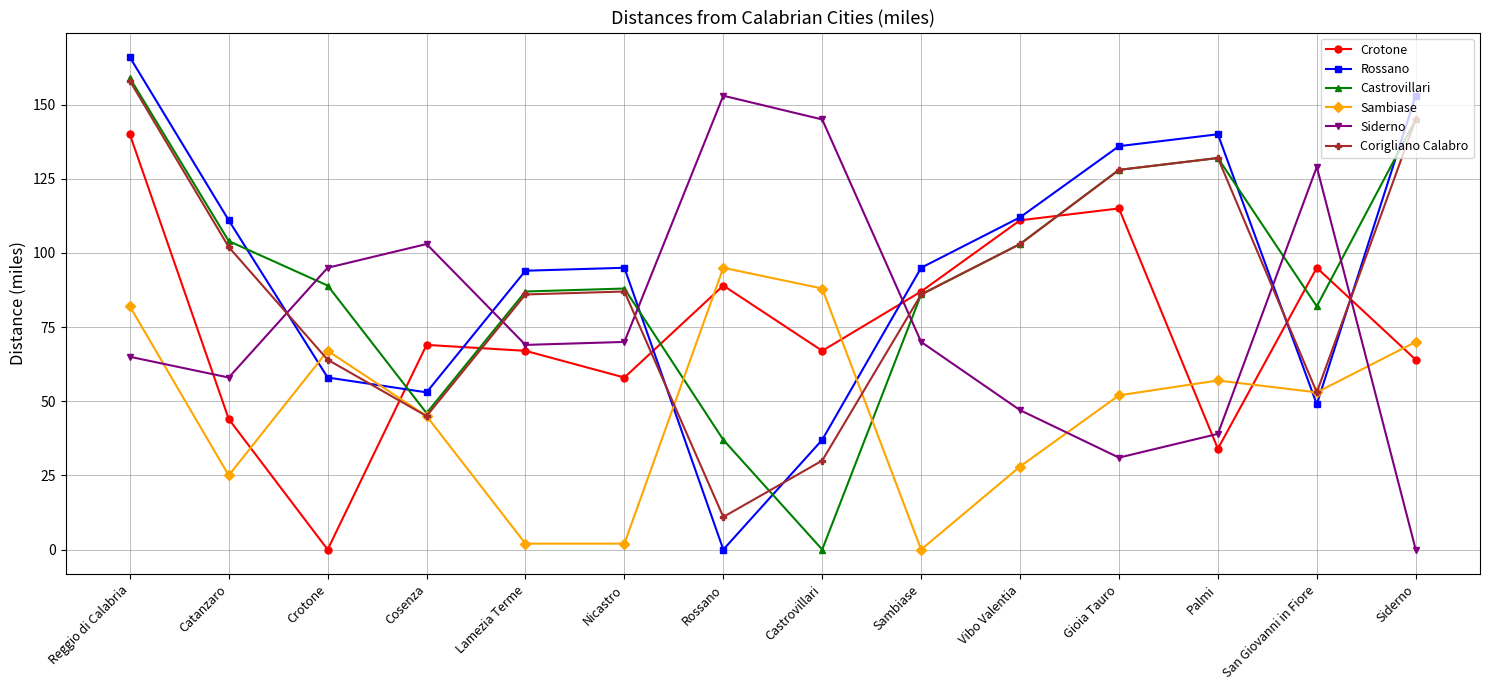

What is the difference between the maximum and minimum values in the Sambiase series?

95